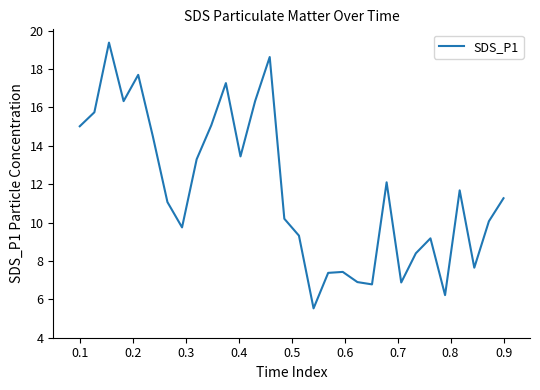

What is the greatest value displayed?

19.4